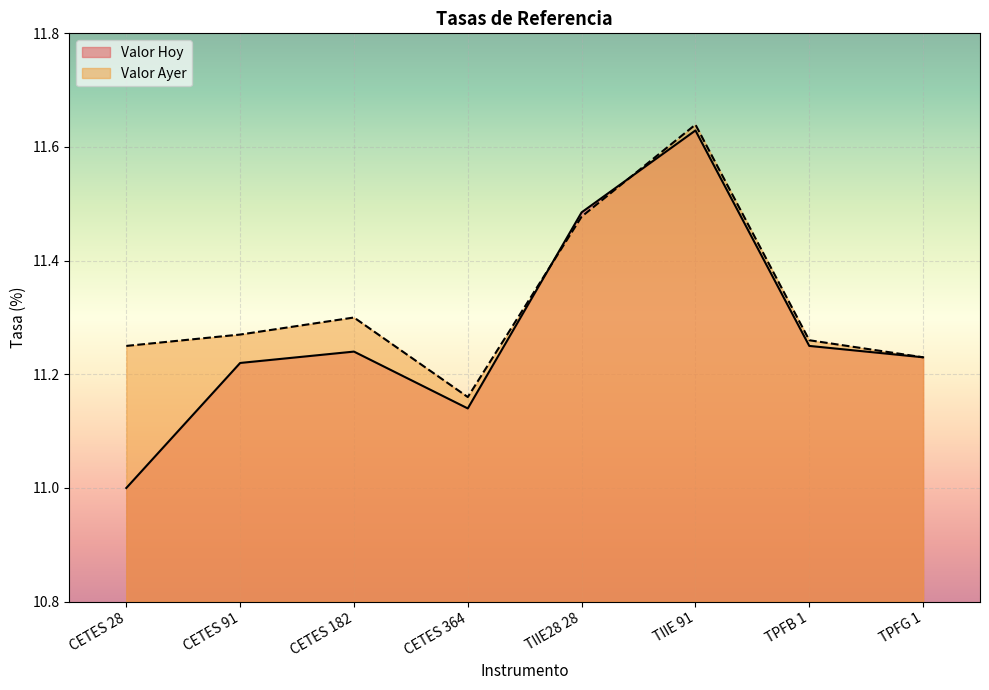

The Valor Hoy series shows 15.7 at TPFG 1. True or false?

False